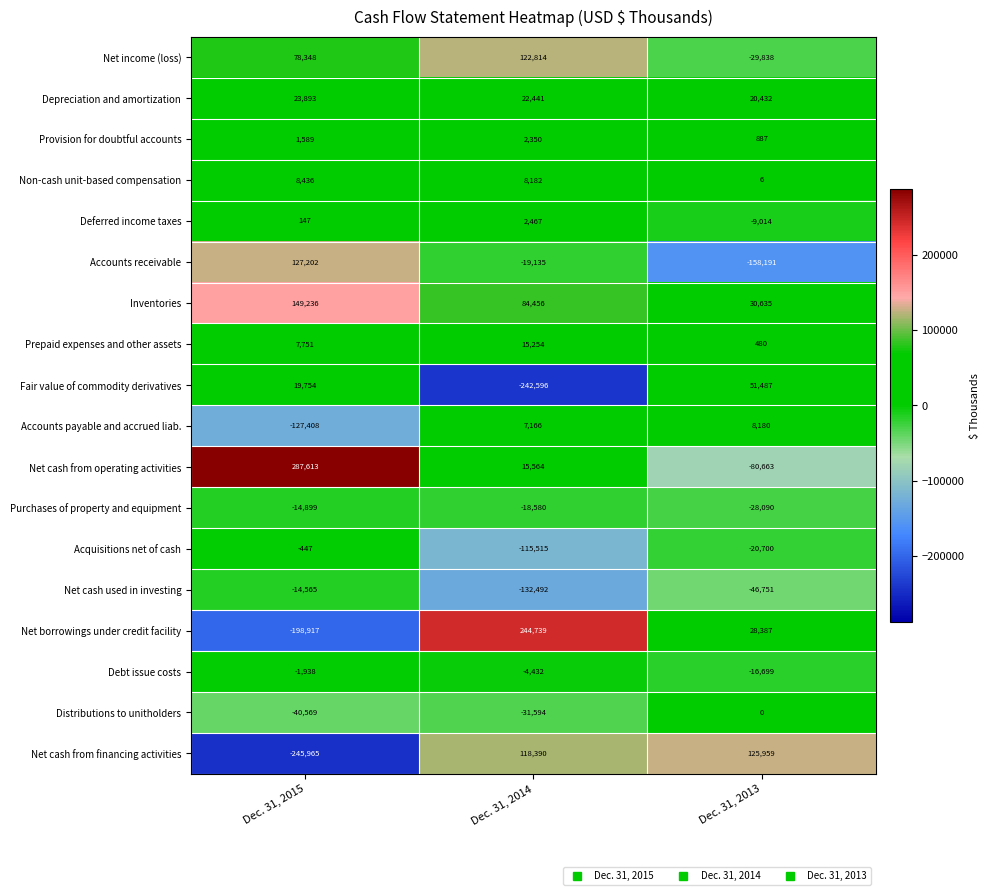

What is the maximum value shown in the chart?

287613